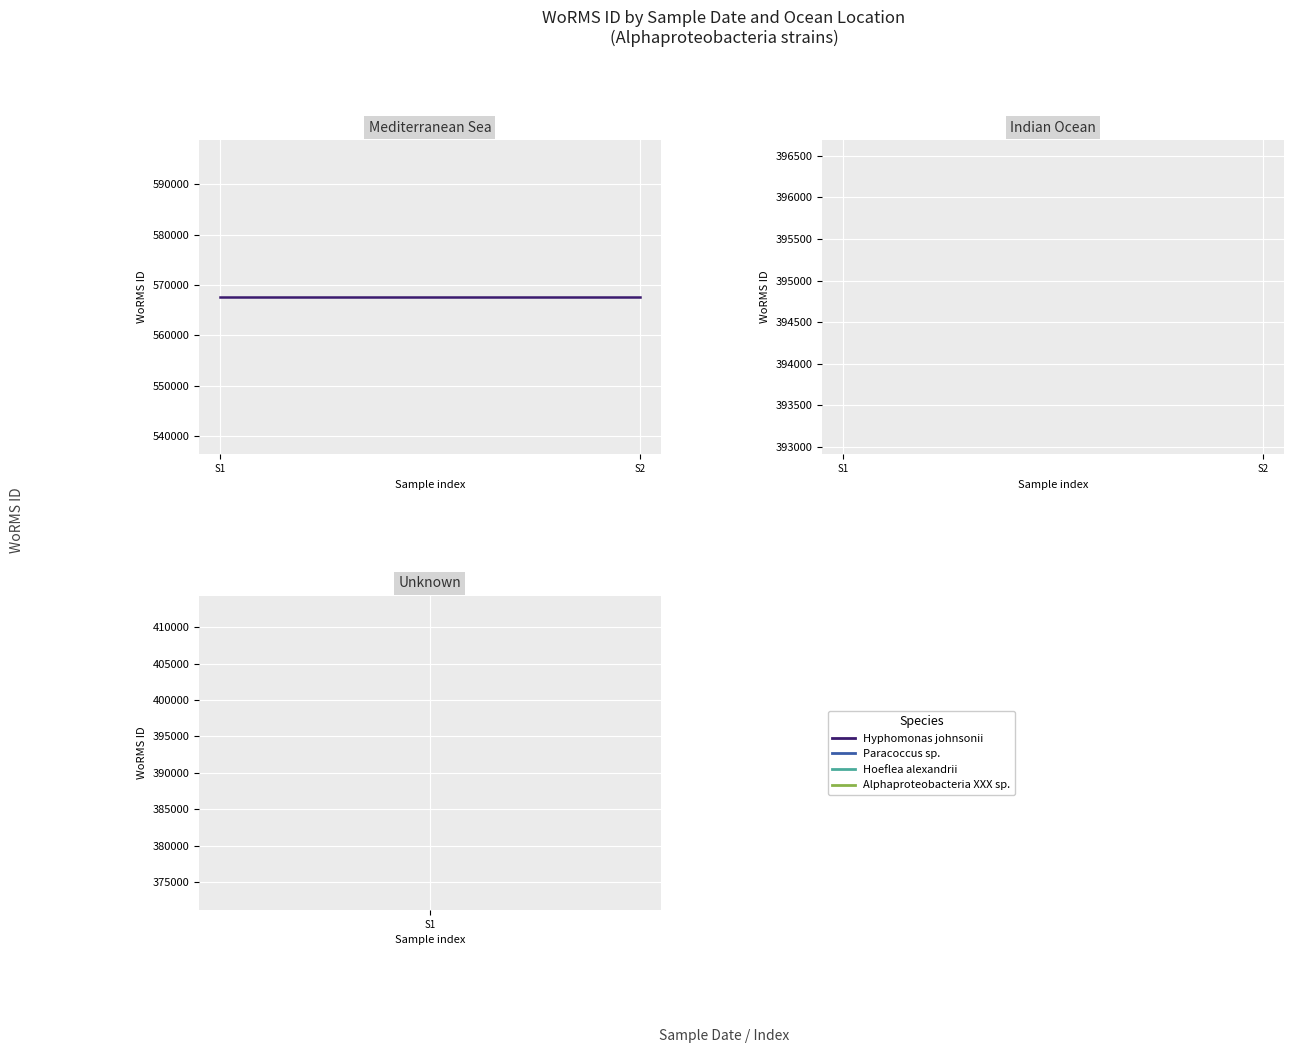

How many values are below 396518?

2